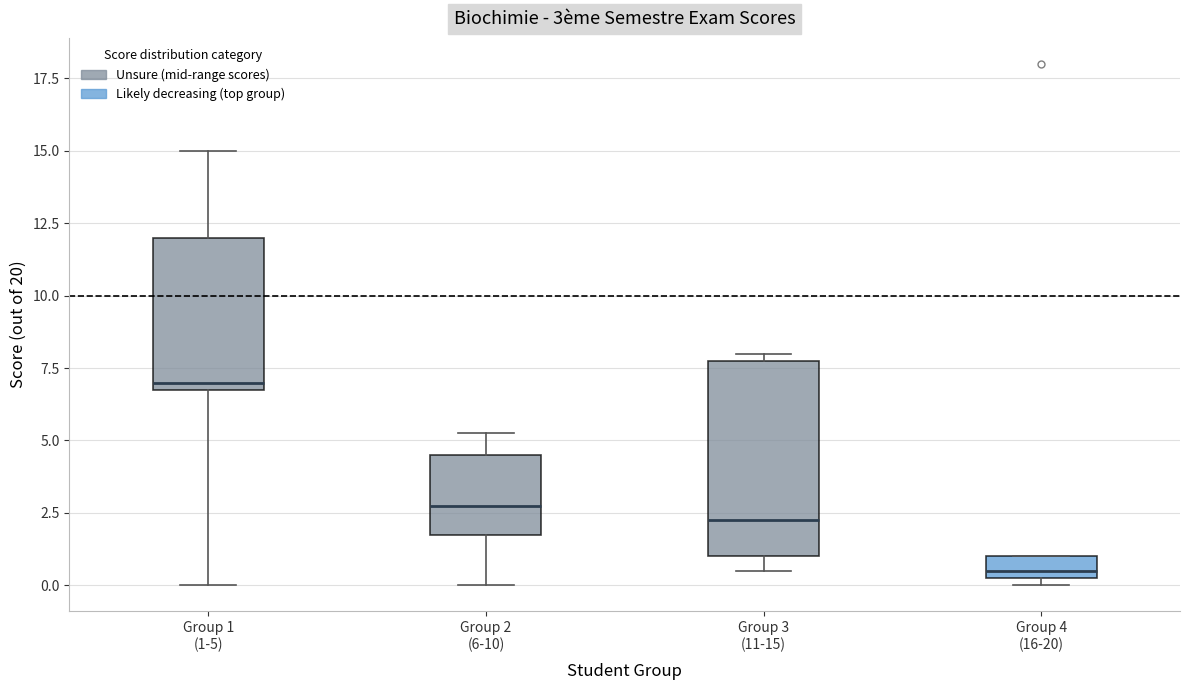

Which box has the lowest median line?

Group 4 (16-20)